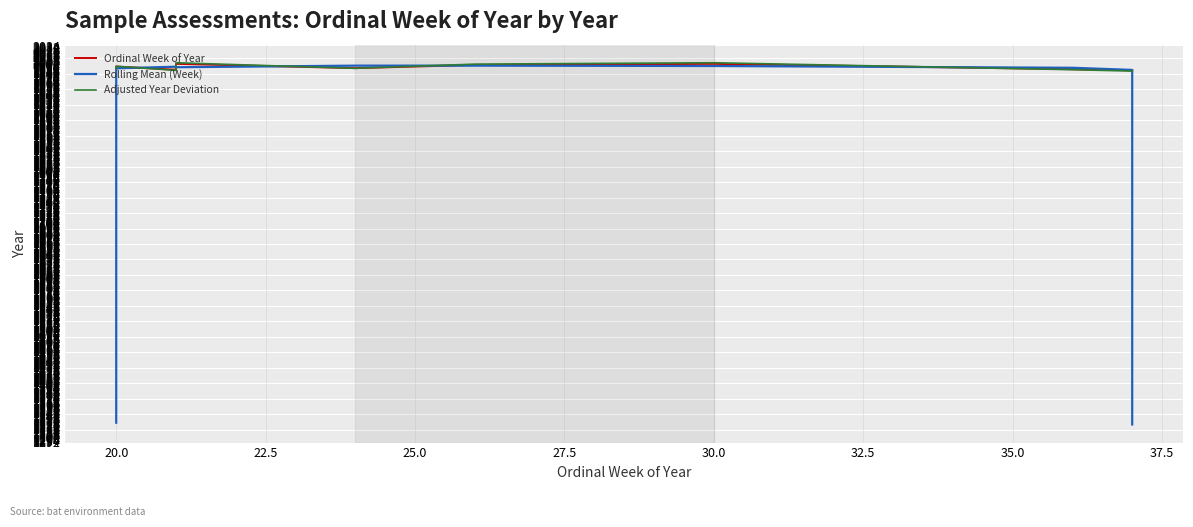

Which series has the widest spread of values?

Rolling Mean (Week)